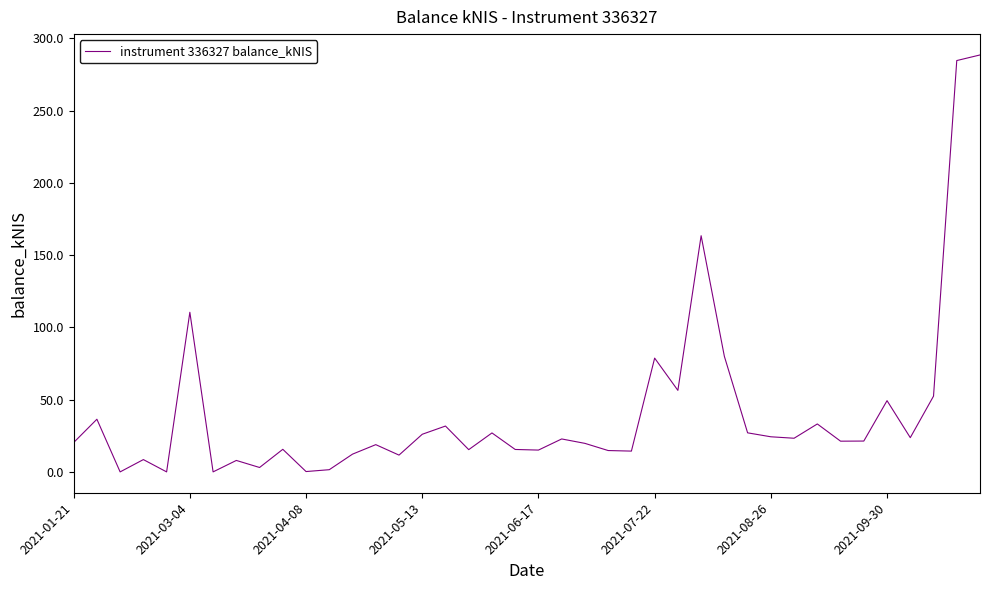

What is the average value?

41.9